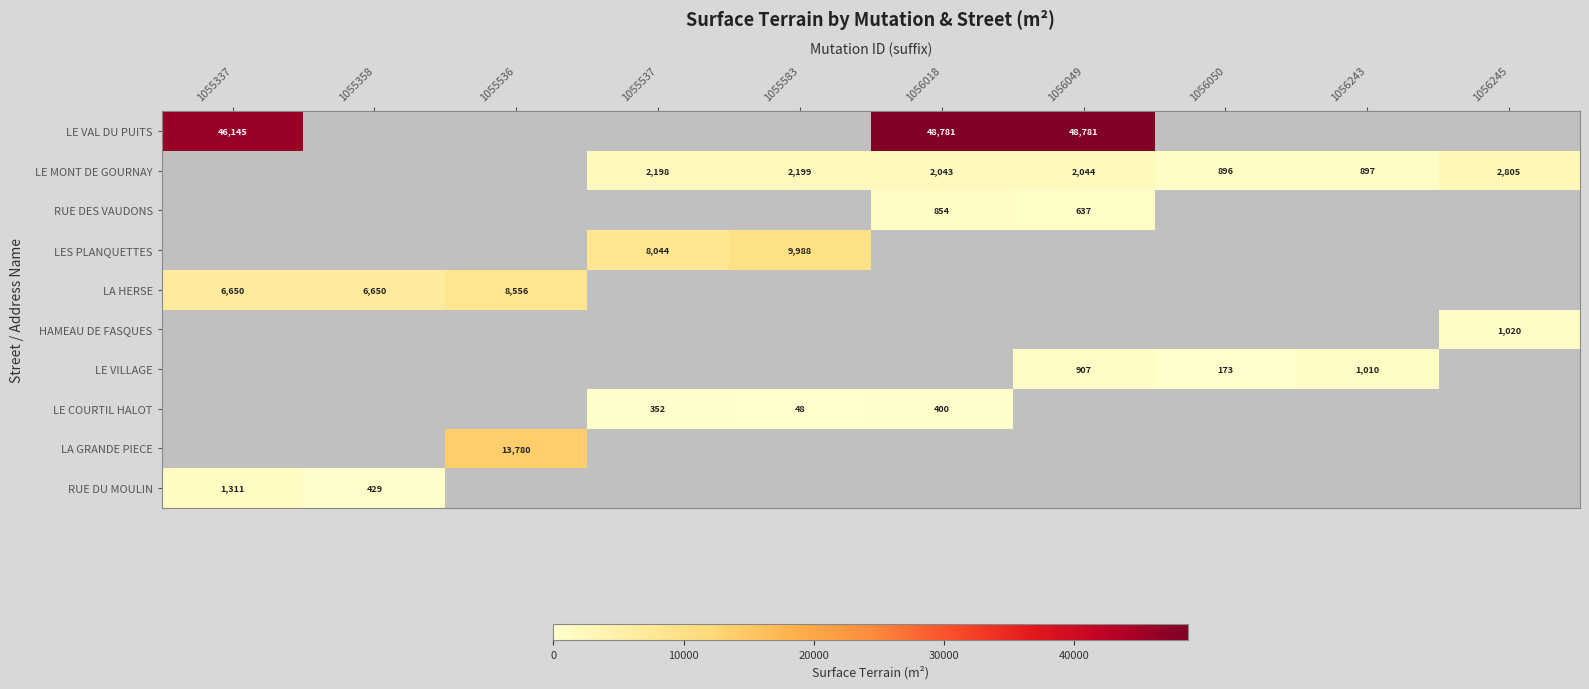

What is the smallest value displayed?

48.0